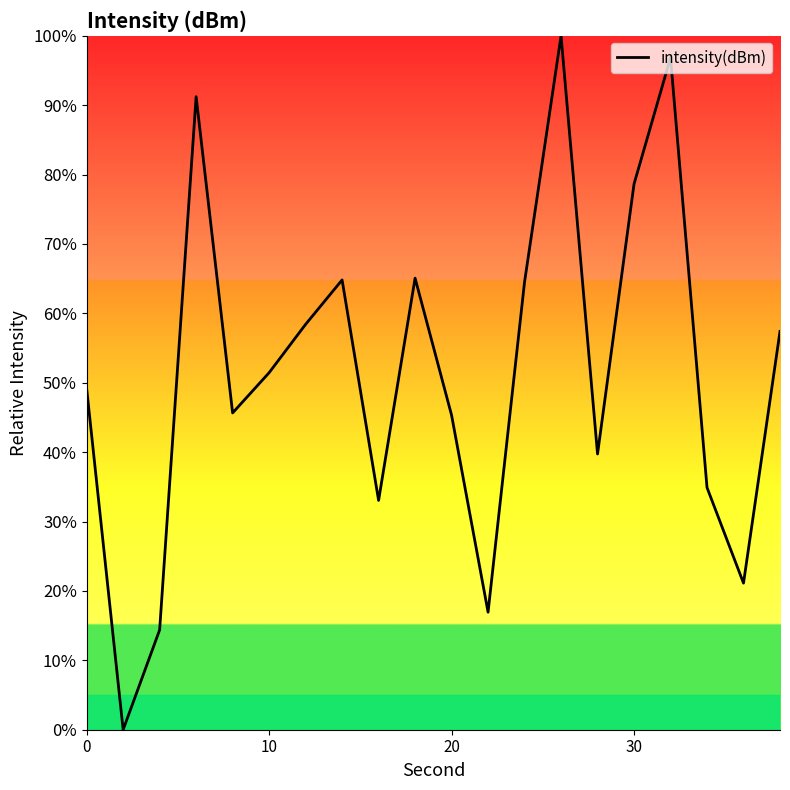

What is the difference between the maximum and minimum values?

100.0